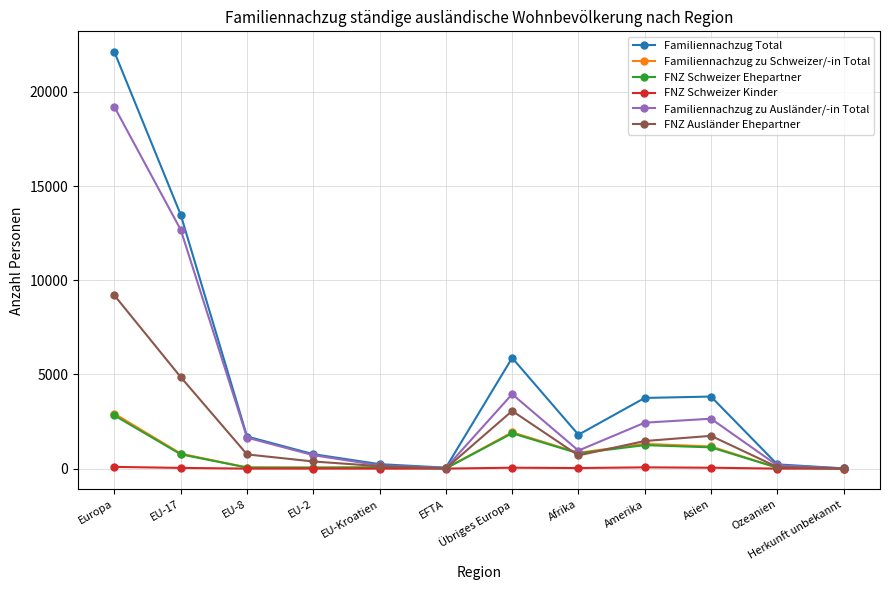

The Familiennachzug zu Schweizer/-in Total series shows 1702 at Europa. True or false?

False